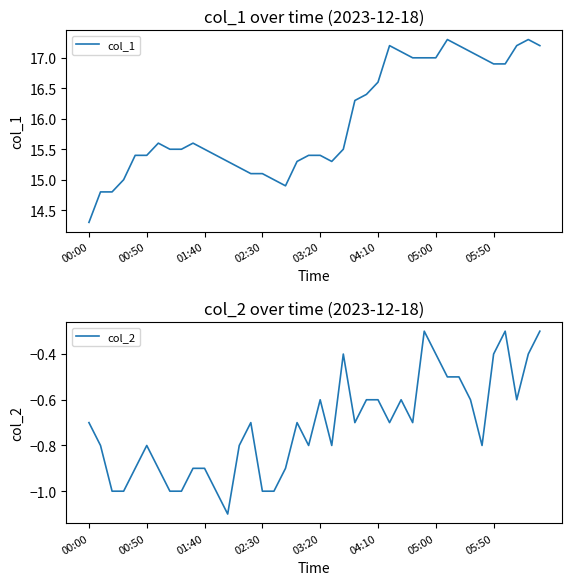

Is the value of col_1 at 8 greater than the value of col_2 at 36?

Yes